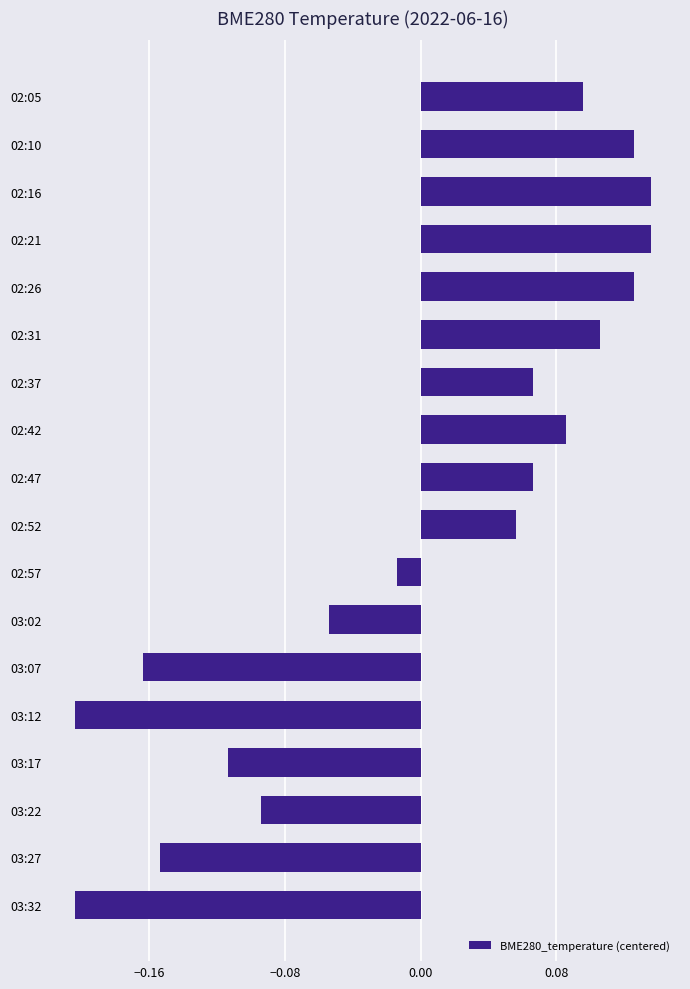

What is the label of the 9th bar from the bottom?

02:52